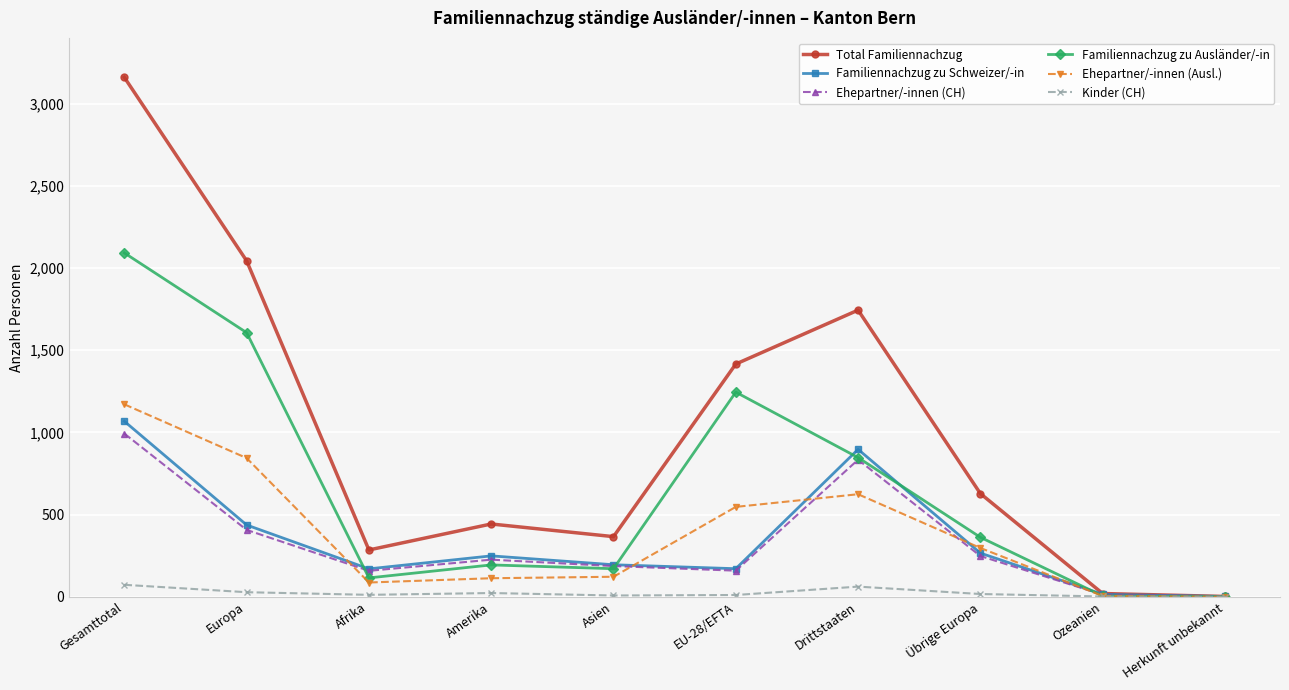

Is this an area chart (filled region under the line)?

No